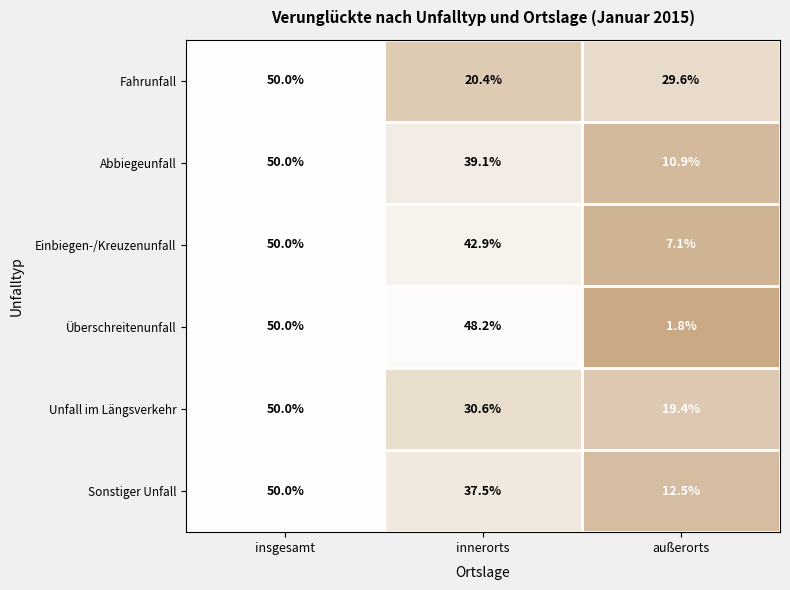

What is the maximum value shown in the chart?

50.0